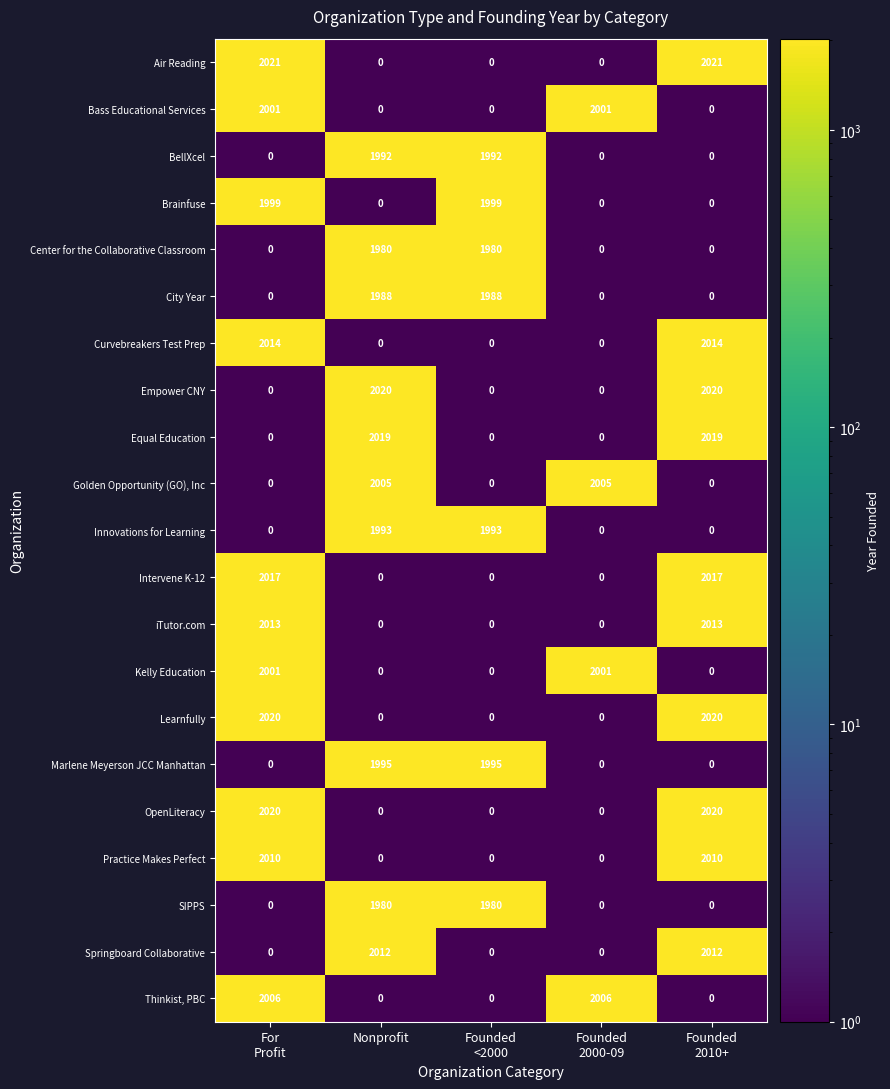

What is the difference between the maximum and minimum values in the SIPPS series?

1980